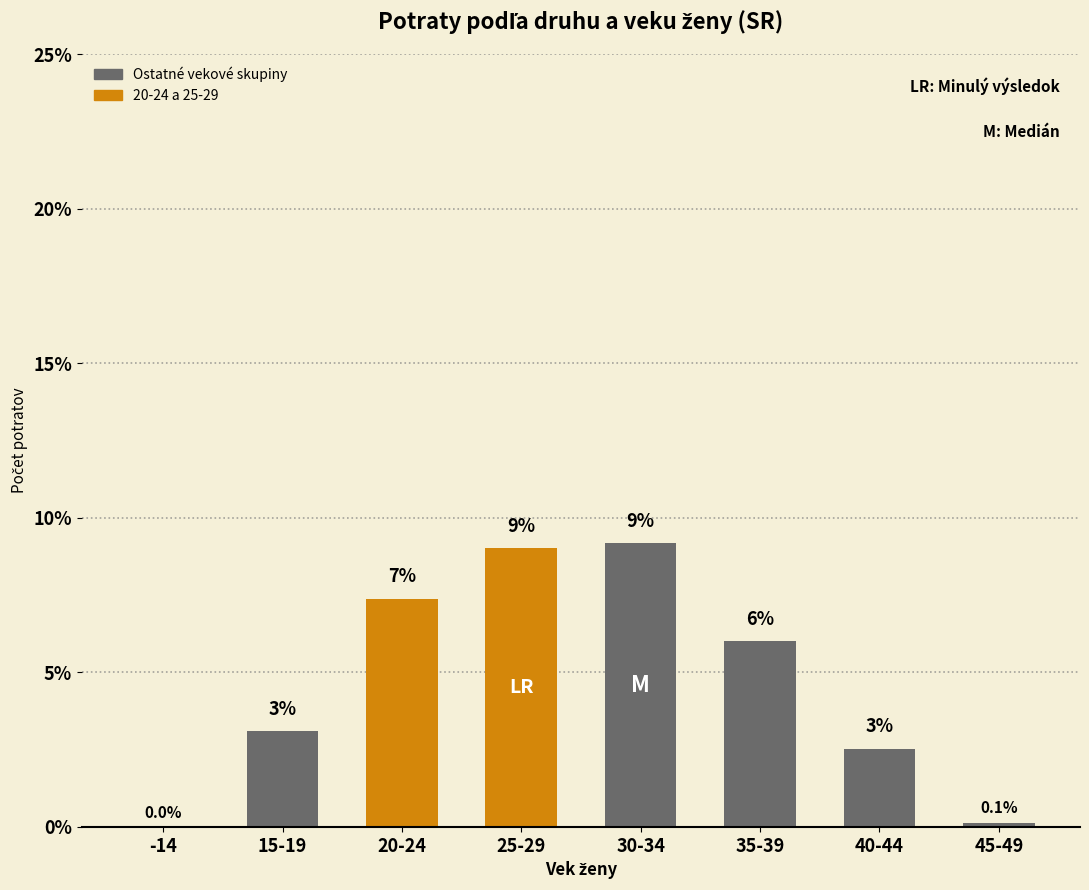

Is it true that the value at 35-39 is 3.3?

False